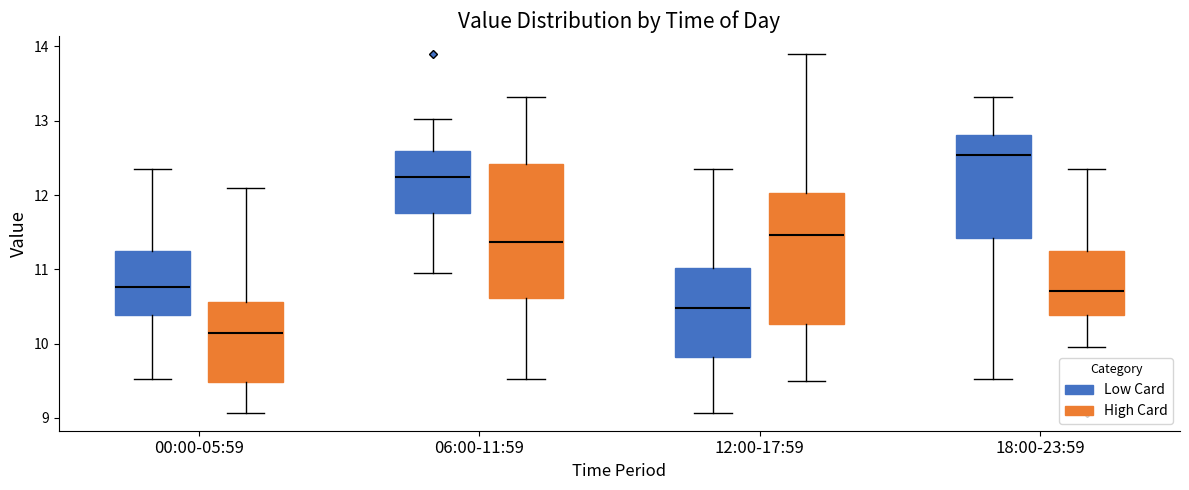

Reading left to right, read every box against the y-axis: the position of its median line, the range the box covers, and the ends of its whiskers. The values are not printed on the chart, so give them approximately, as read against the axis.

00:00-05:59 (Low Card): median 10.8, box 10.4 to 11.3, whiskers 9.5 to 12.4
00:00-05:59 (High Card): median 10.1, box 9.5 to 10.6, whiskers 9.1 to 12.1
06:00-11:59 (Low Card): median 12.2, box 11.8 to 12.6, whiskers 11.0 to 13.0
06:00-11:59 (High Card): median 11.4, box 10.6 to 12.4, whiskers 9.5 to 13.3
12:00-17:59 (Low Card): median 10.5, box 9.8 to 11.0, whiskers 9.1 to 12.4
12:00-17:59 (High Card): median 11.5, box 10.3 to 12.0, whiskers 9.5 to 13.9
18:00-23:59 (Low Card): median 12.5, box 11.4 to 12.8, whiskers 9.5 to 13.3
18:00-23:59 (High Card): median 10.7, box 10.4 to 11.3, whiskers 10.0 to 12.4